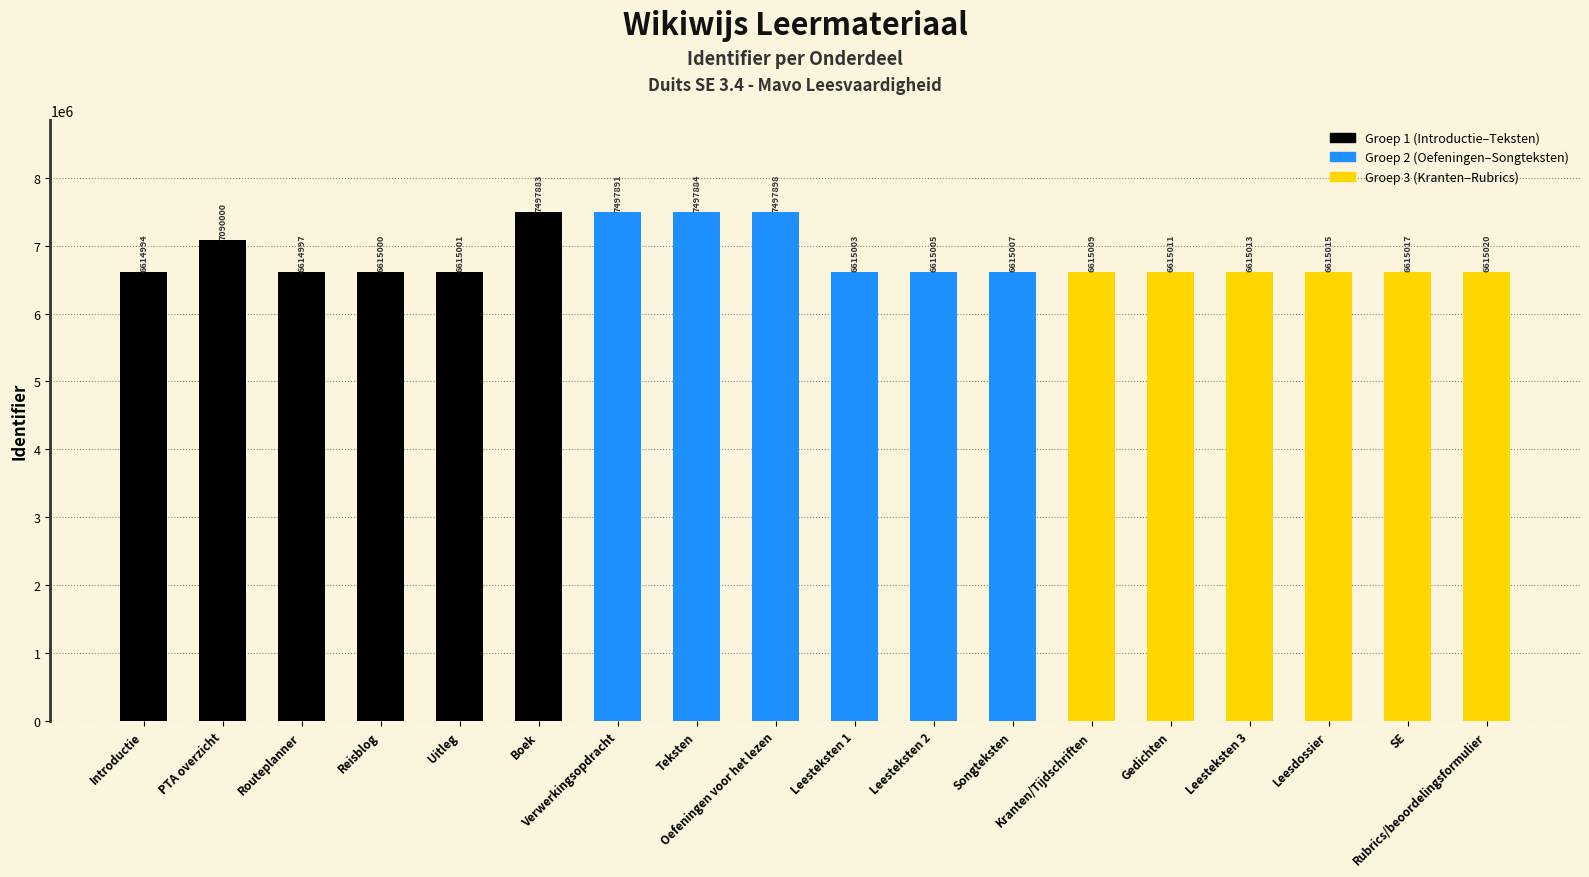

What is the difference between the maximum and minimum values?

882904